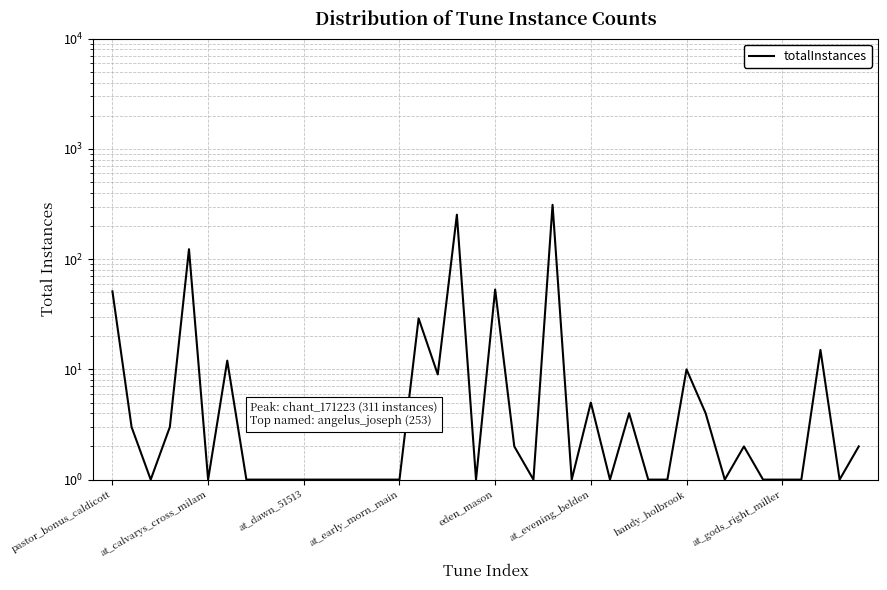

Which category has the lowest value across all series?

at_dawn_51513